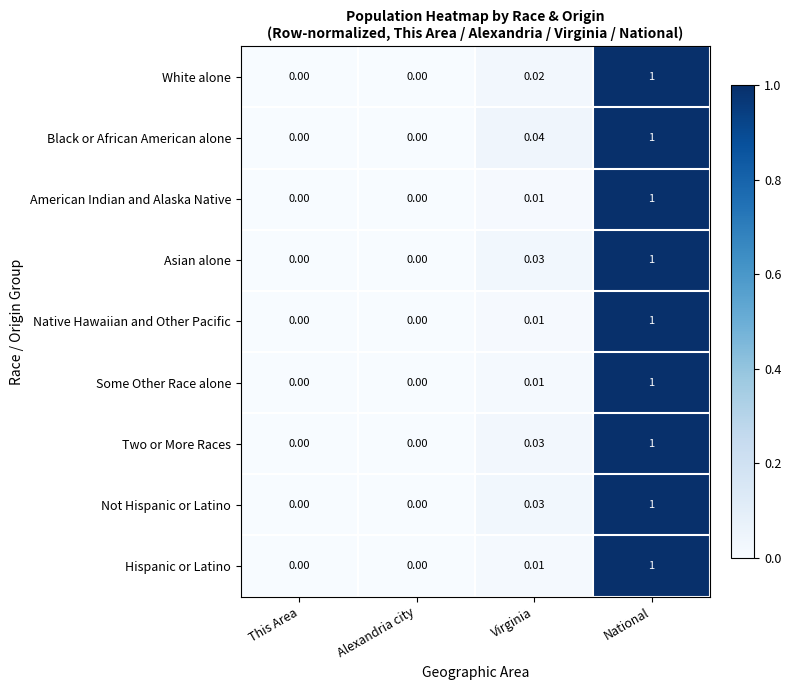

Which series has the largest total across all categories?

Black or African American alone